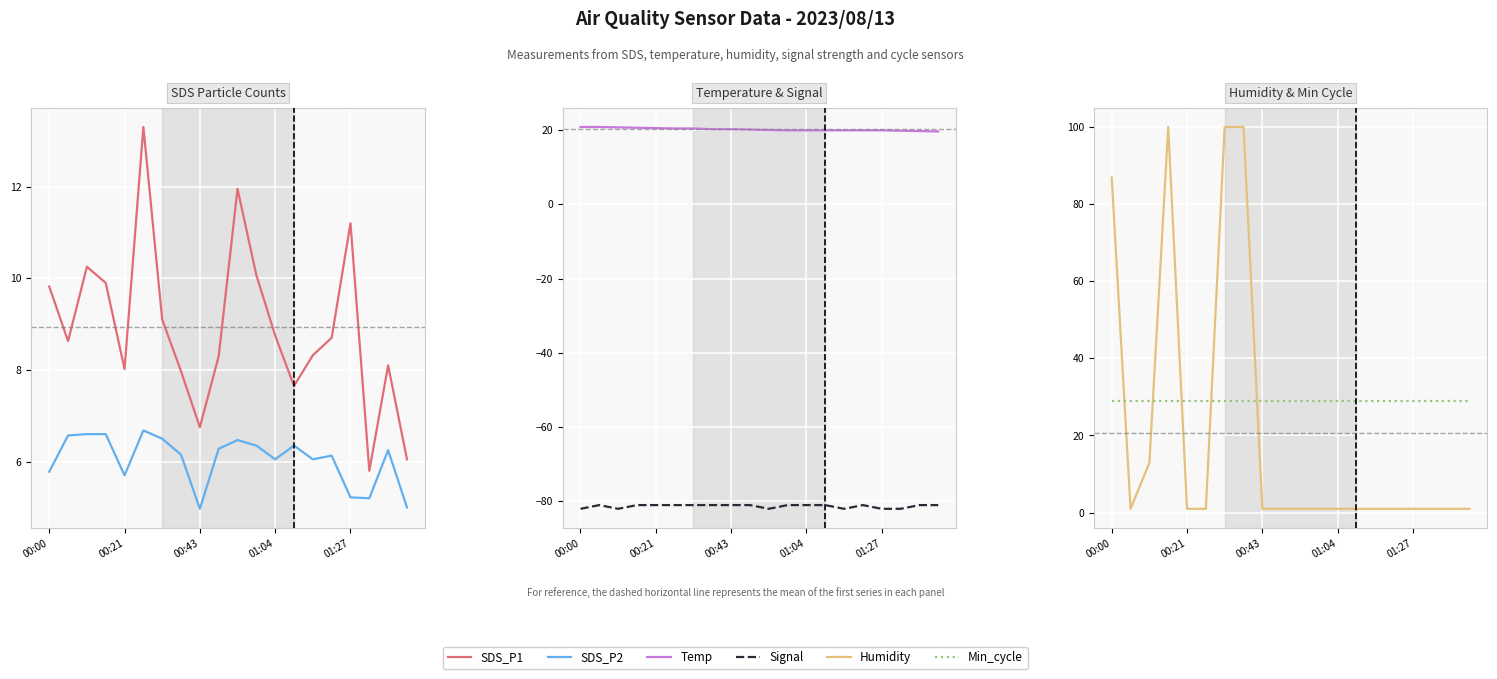

The value of Min_cycle at 15 is 29.0. True or false?

True